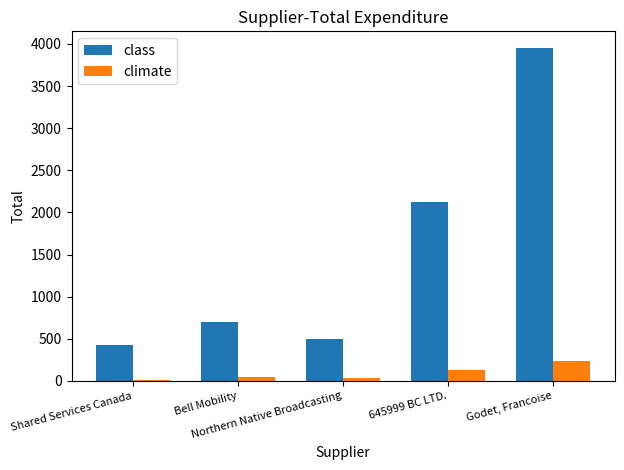

What is the highest value of the climate series?

240.7